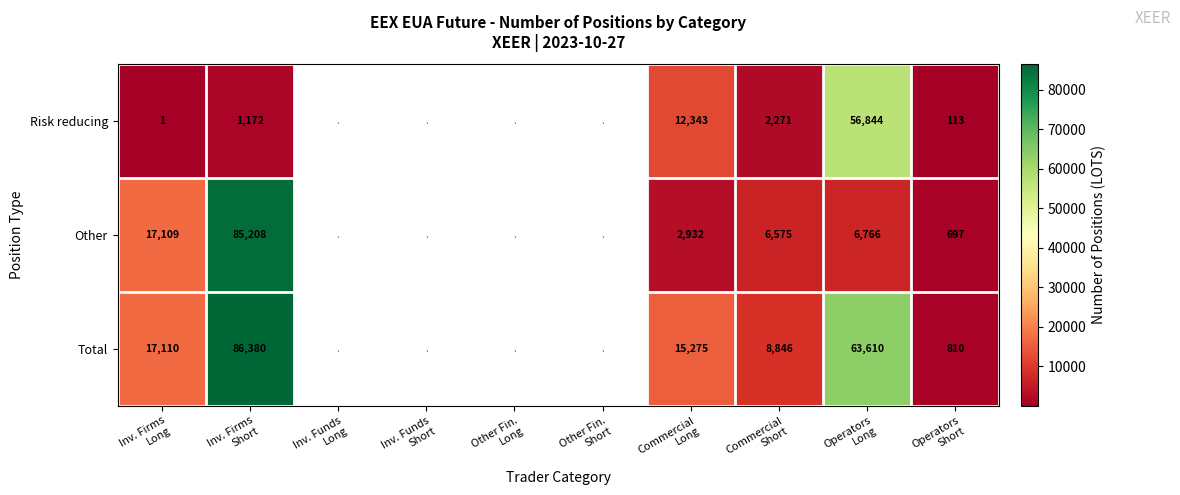

At Commercial
Long, list the series in order from largest to smallest.

Total, Risk reducing, Other